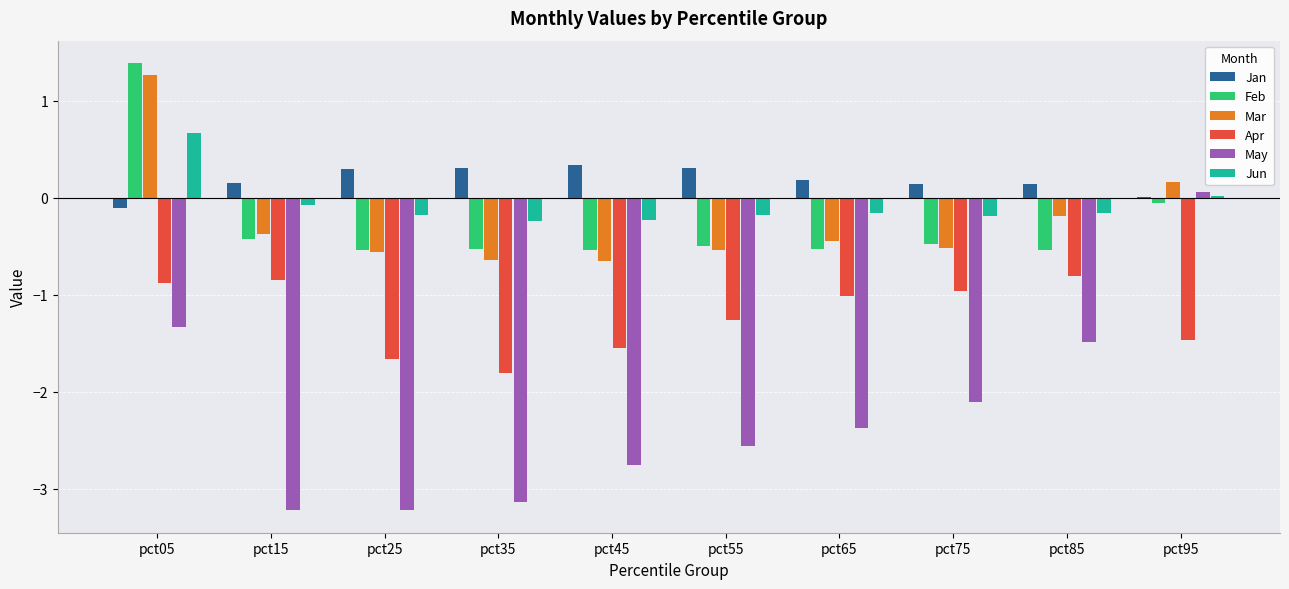

Between pct55 and pct95, which series saw the biggest shift?

May